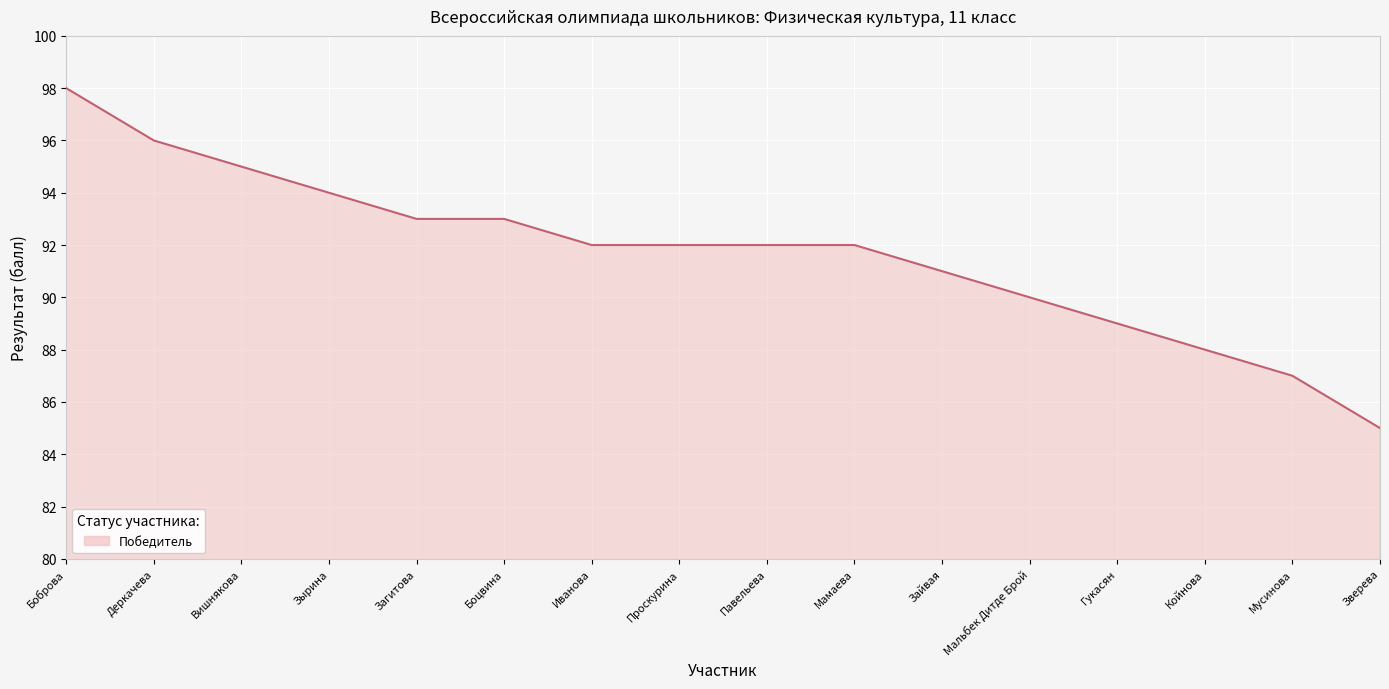

What is the difference between the values at Загитова and Деркачева?

3